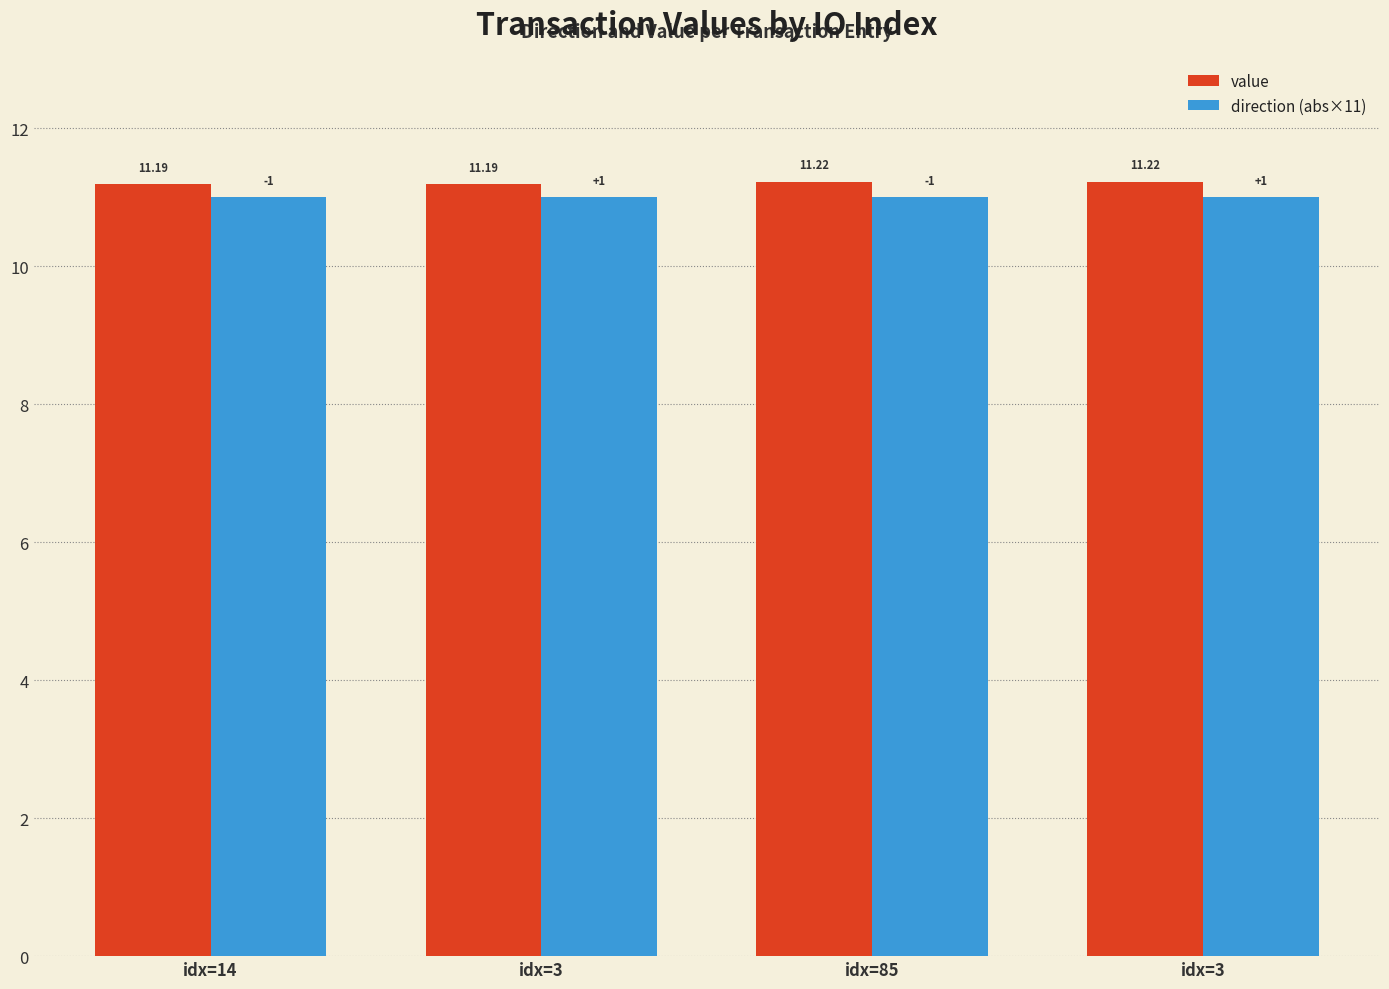

What is the minimum value for direction (abs×11)?

11.0